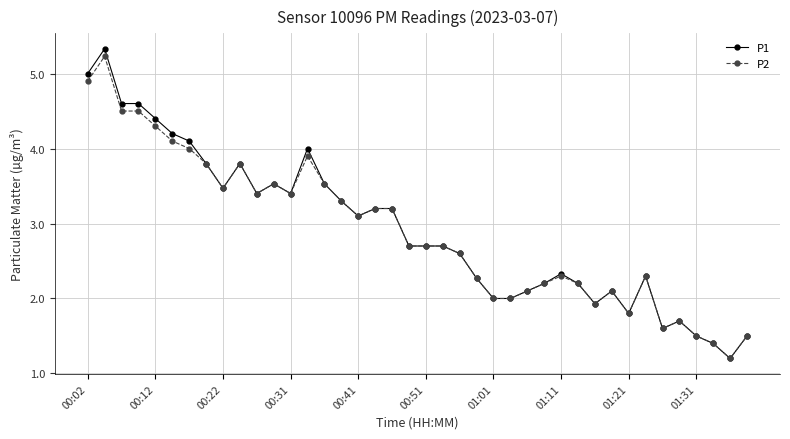

Count the number of categories in the chart.

40